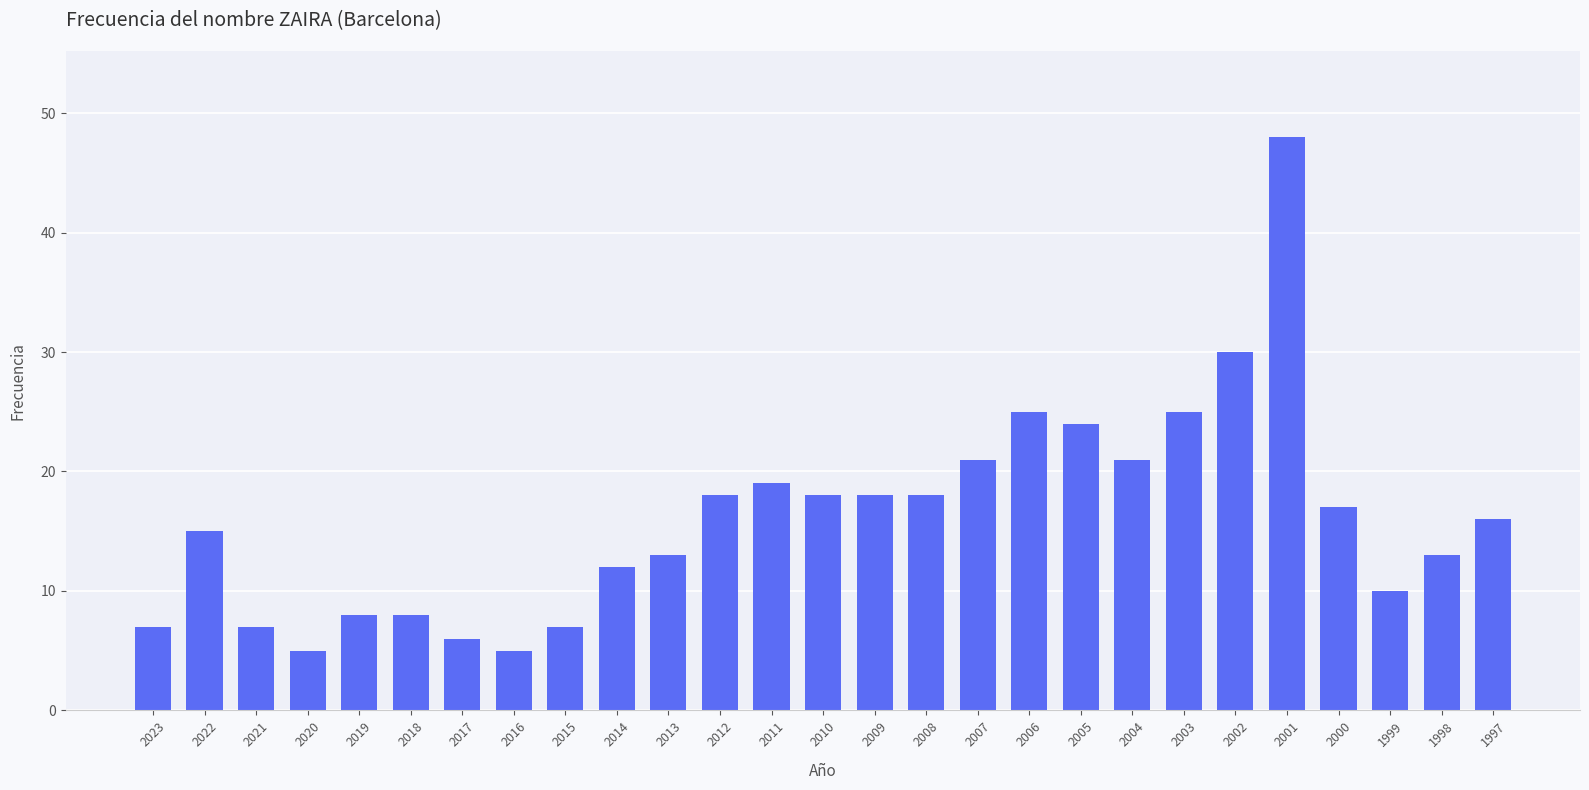

Reading right to left, transcribe all the data shown in this chart.

1997=16	1998=13	1999=10	2000=17	2001=48	2002=30	2003=25	2004=21	2005=24	2006=25	2007=21	2008=18	2009=18	2010=18	2011=19	2012=18	2013=13	2014=12	2015=7	2016=5	2017=6	2018=8	2019=8	2020=5	2021=7	2022=15	2023=7